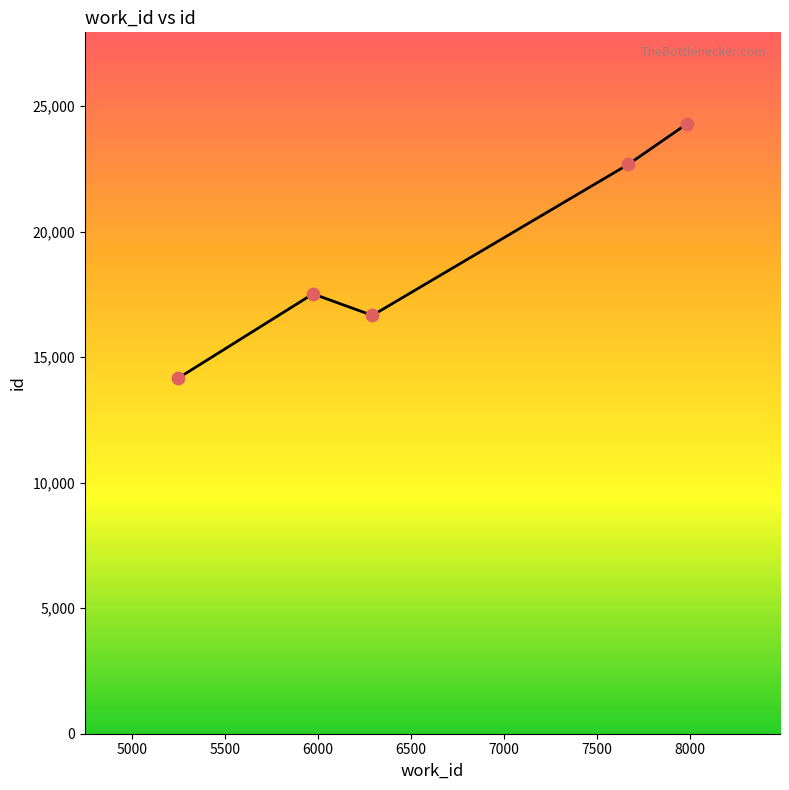

What is the greatest value displayed?

24301